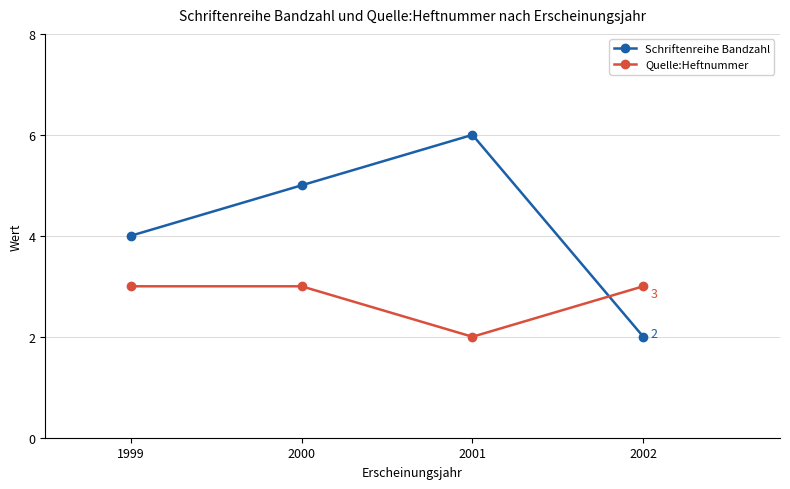

What is the spread (max minus min) of values at 2001?

4